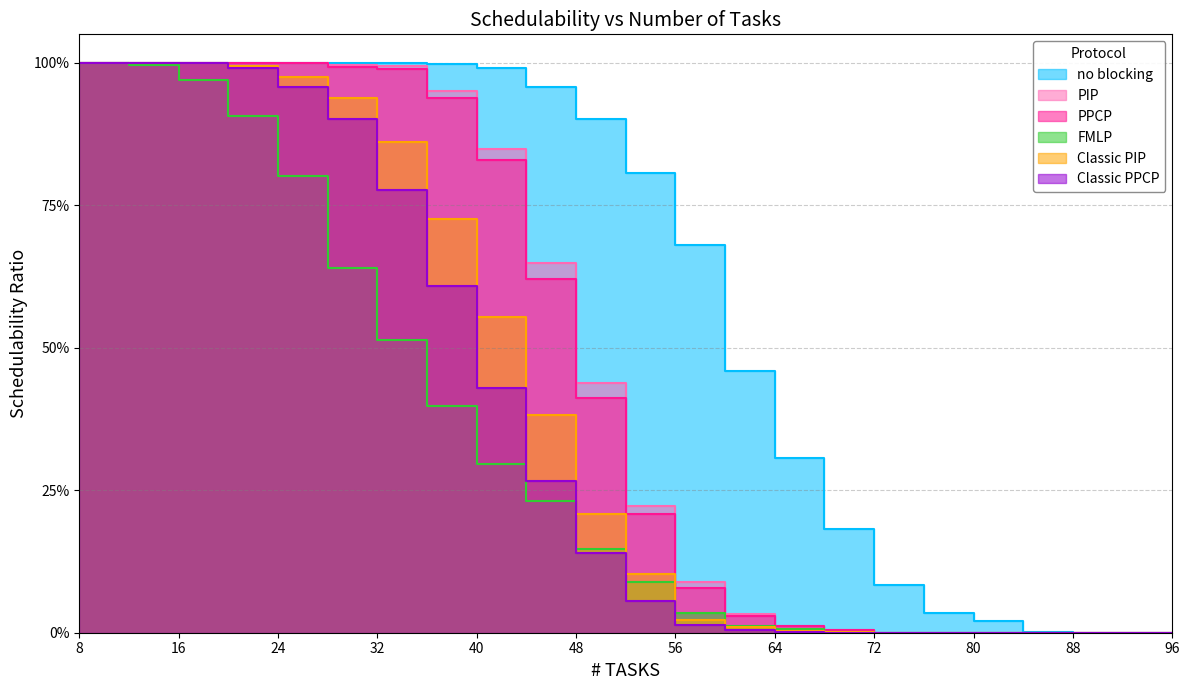

How many lines are shown in the chart?

6